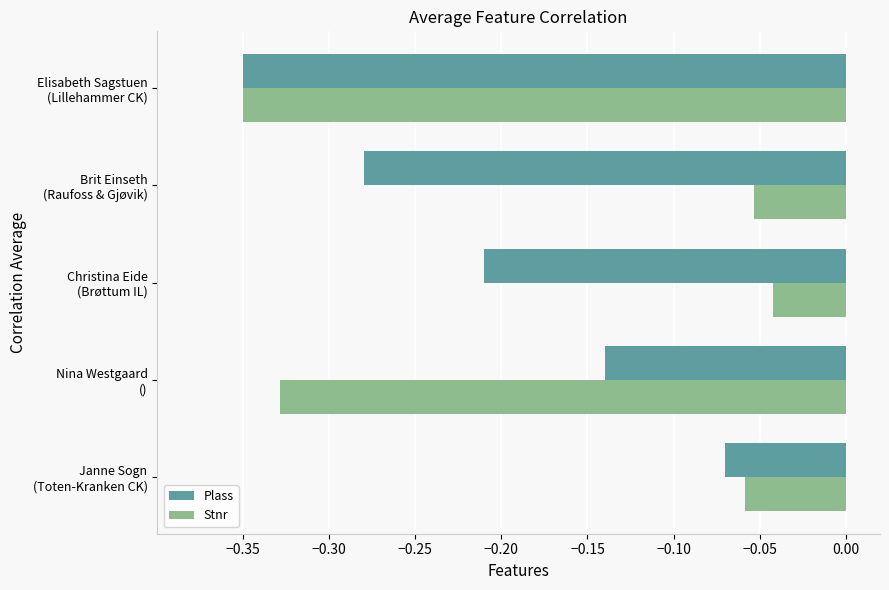

Which series has the widest spread of values?

Stnr